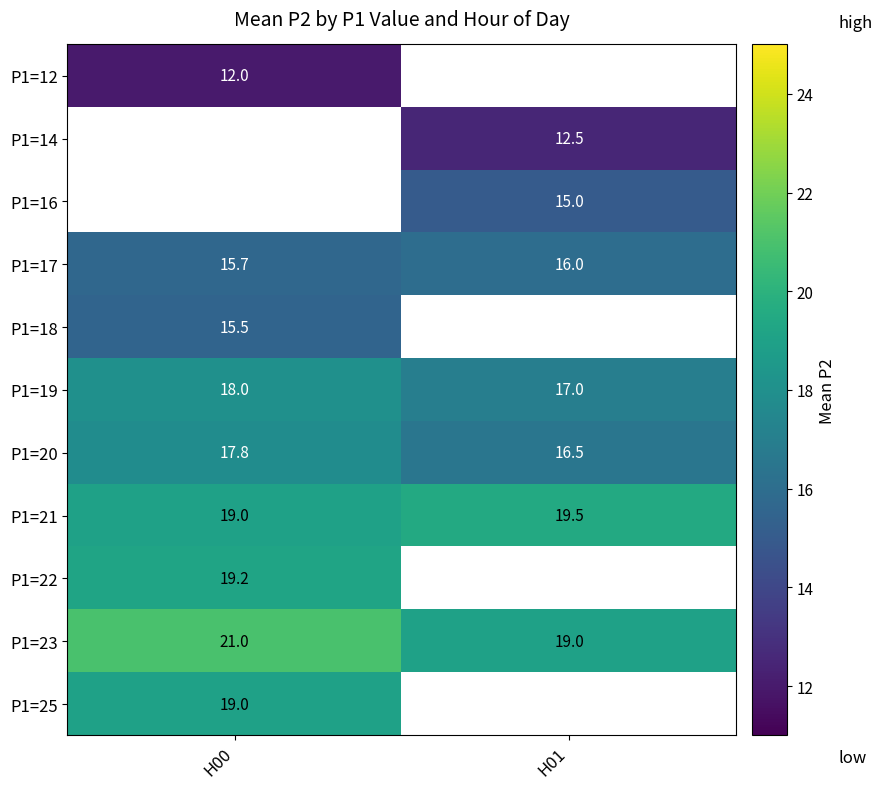

Where is P1=19 nearest to the value 17?

H01